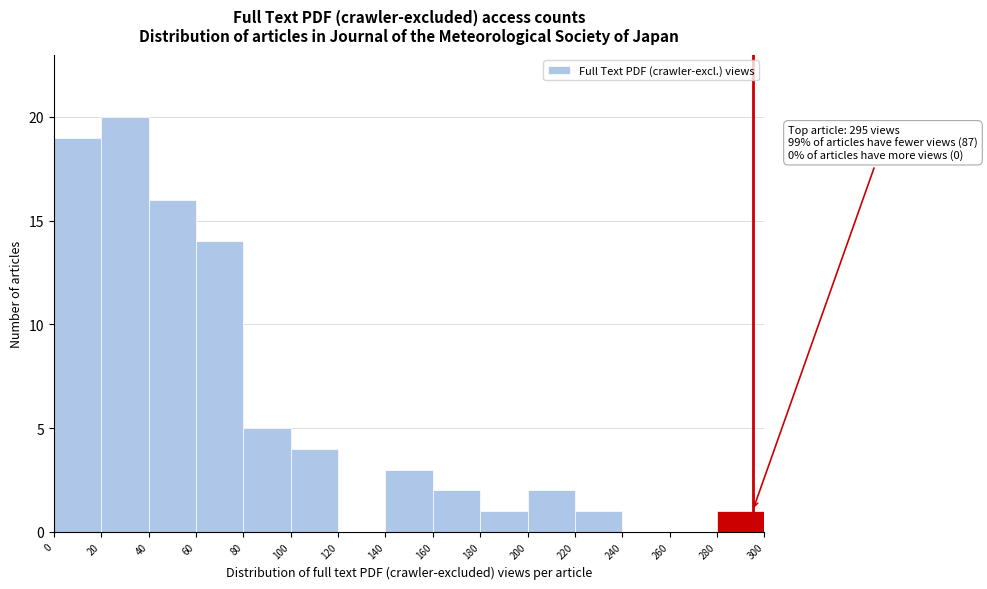

Over which range of the x-axis is the bar tallest?

20 to 40